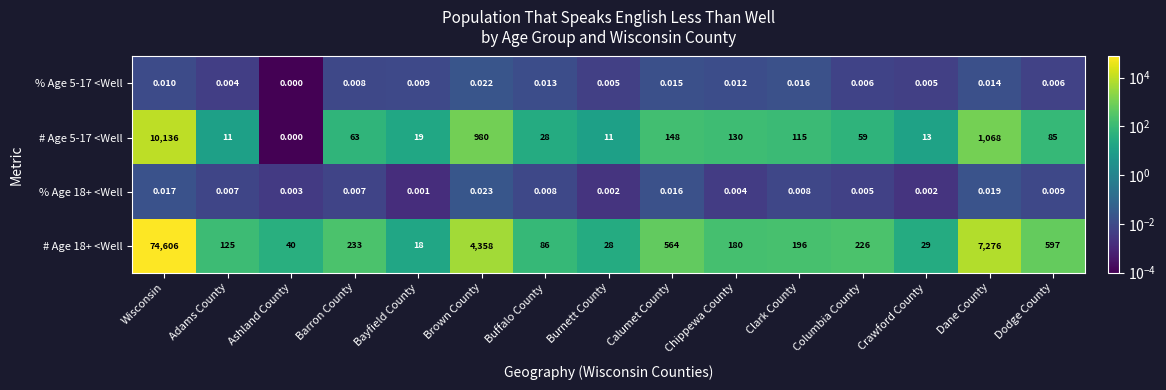

Which series has the largest range (max minus min)?

# Age 18+ <Well